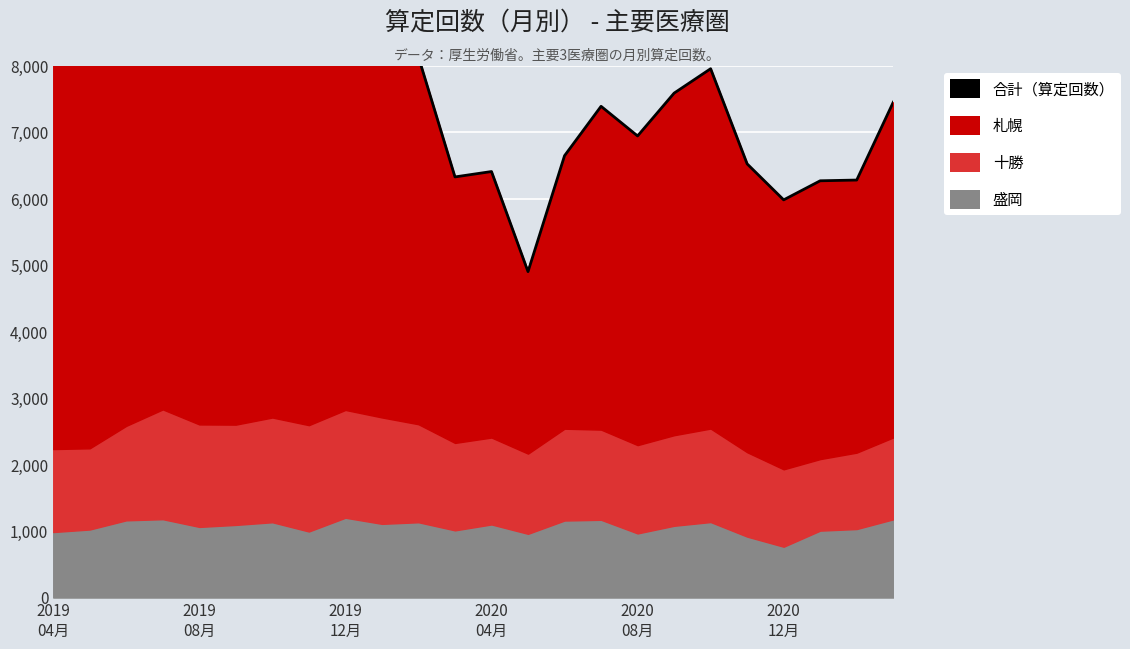

How many values are below 7952?

12